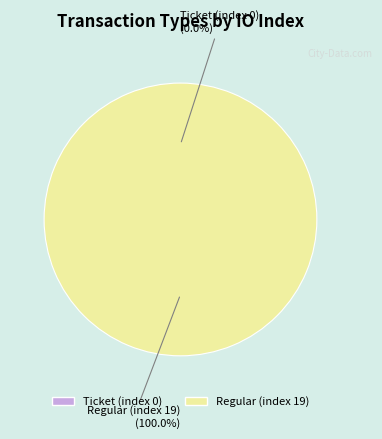

To the nearest percent, what is the combined percentage of Regular (index 19) and Ticket (index 0)?

100%